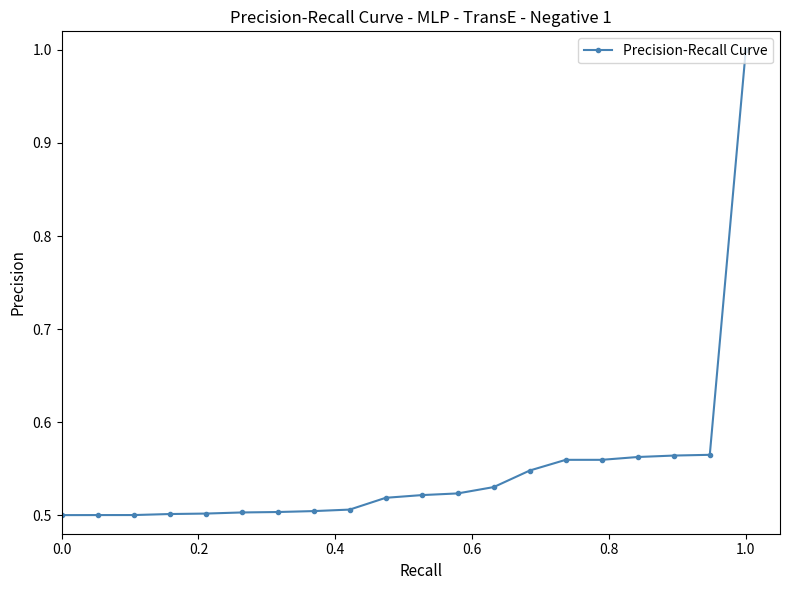

Does the chart display data point markers on the line(s)?

Yes